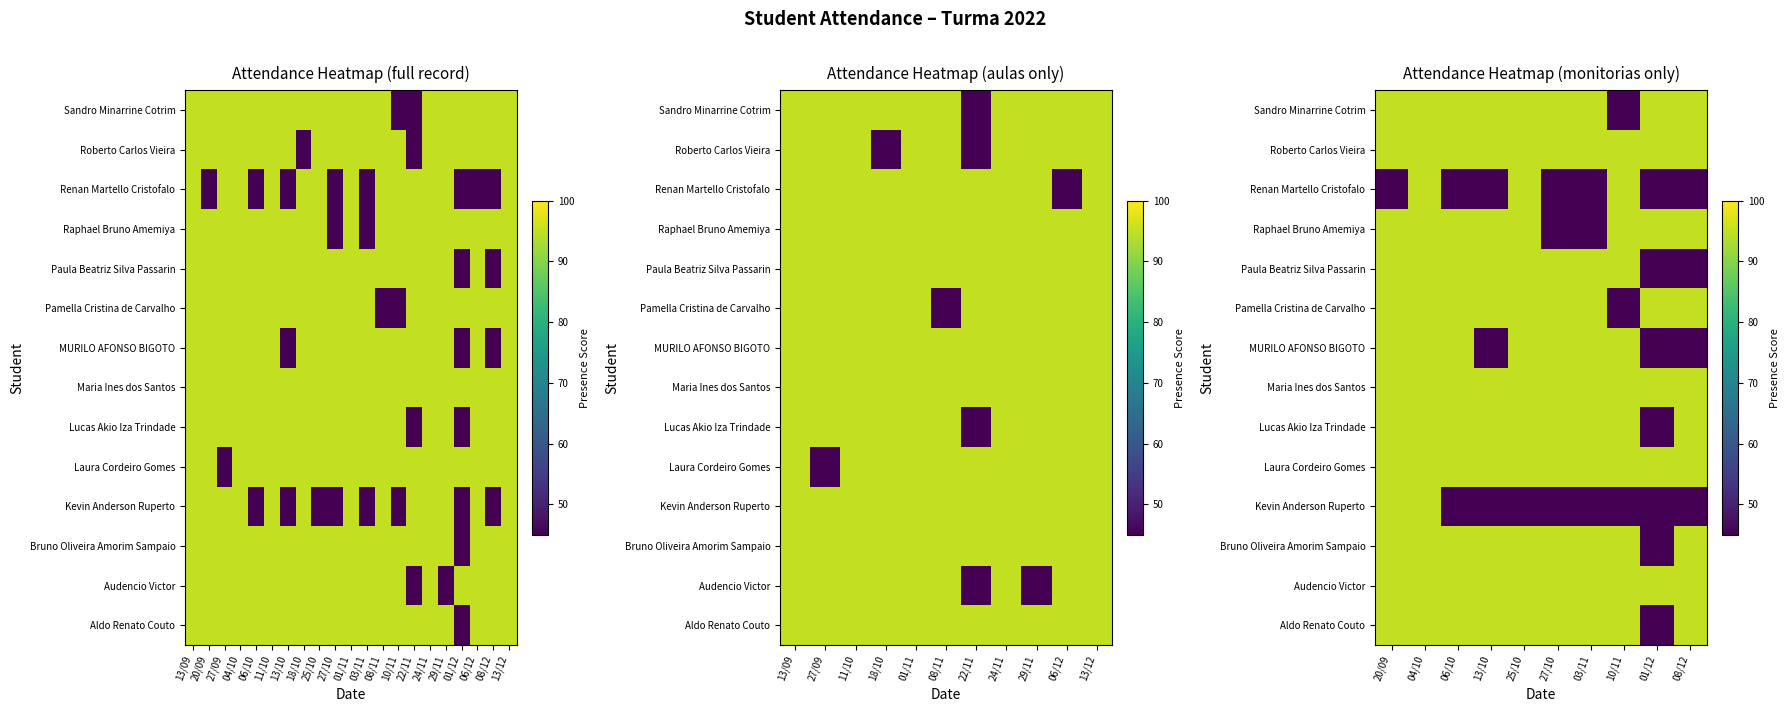

Rank the series at 13/10 from highest to lowest value.

Aldo Renato Couto, Audencio Victor, Bruno Oliveira Amorim Sampaio, Laura Cordeiro Gomes, Lucas Akio Iza Trindade, Maria Ines dos Santos, Pamella Cristina de Carvalho, Paula Beatriz Silva Passarin, Raphael Bruno Amemiya, Roberto Carlos Vieira, Sandro Minarrine Cotrim, Kevin Anderson Ruperto, MURILO AFONSO BIGOTO, Renan Martello Cristofalo